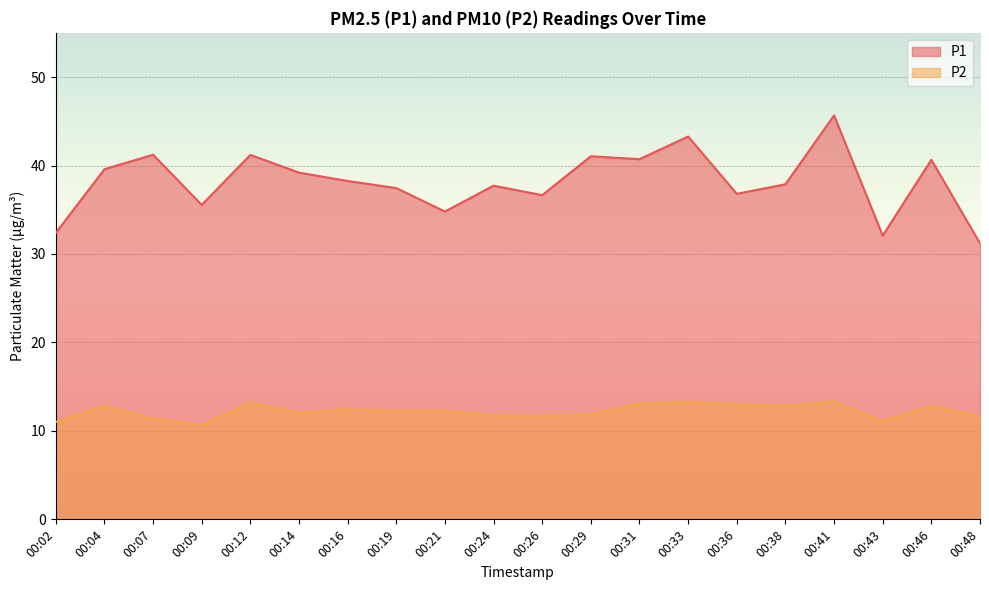

What is the highest value of the P2 series?

13.3